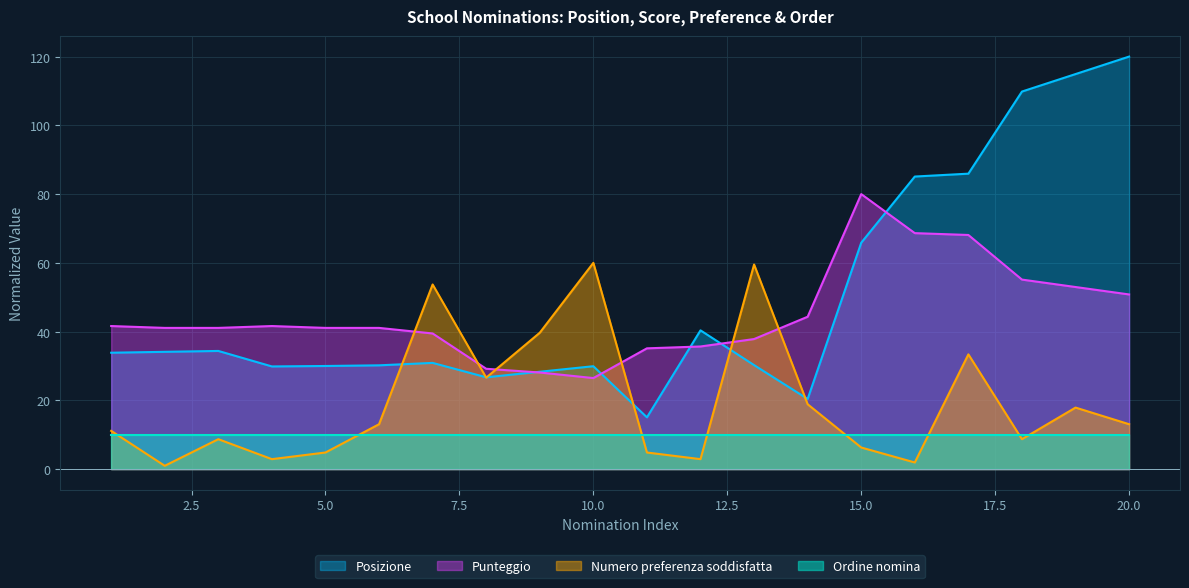

What is the sum of the Punteggio values at 16 and 18?

123.8